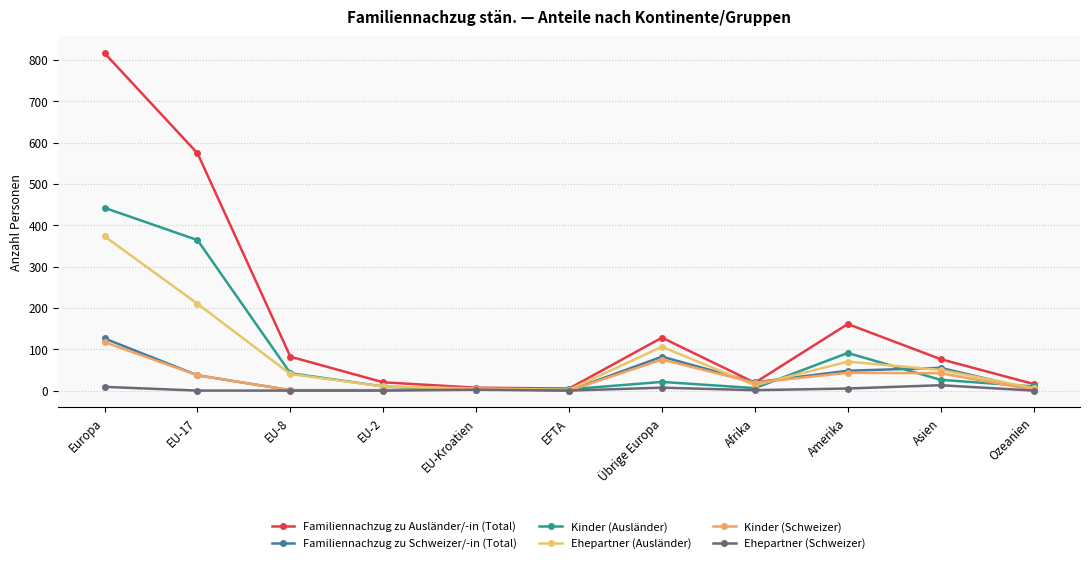

What is the total value across all series at Ozeanien?

36